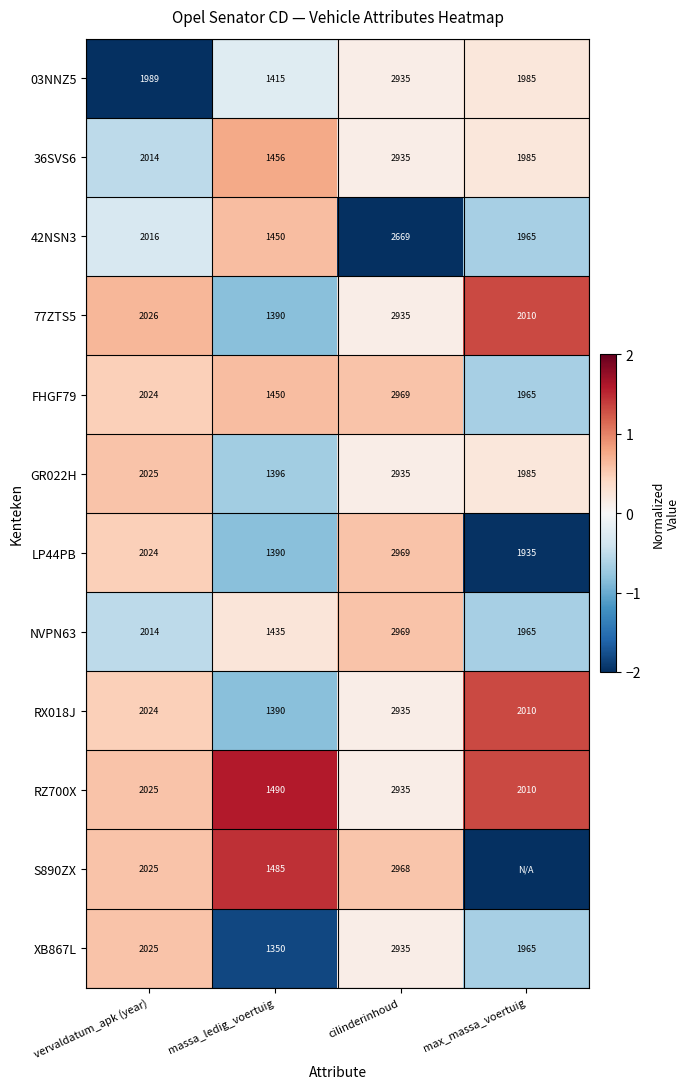

Where is 42NSN3 nearest to the value 2059?

vervaldatum_apk (year)